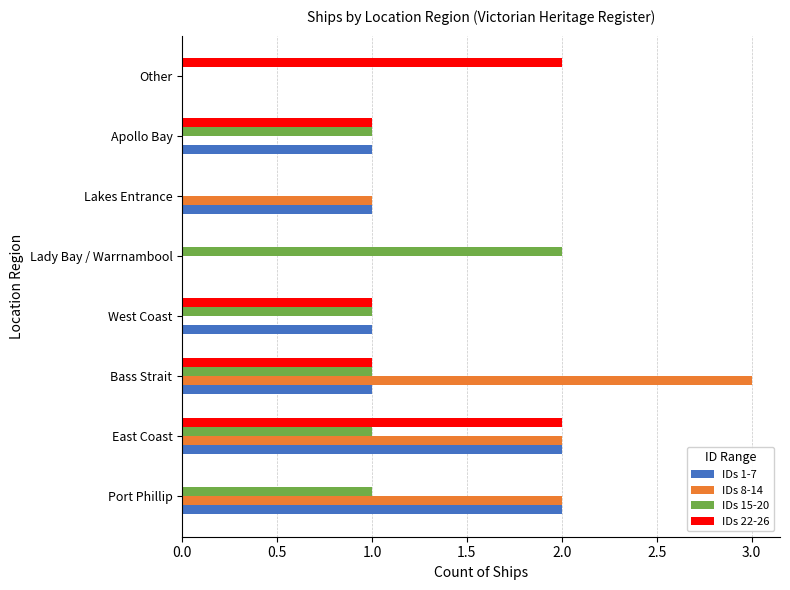

What is the sum of the IDs 22-26 values at East Coast and Other?

4